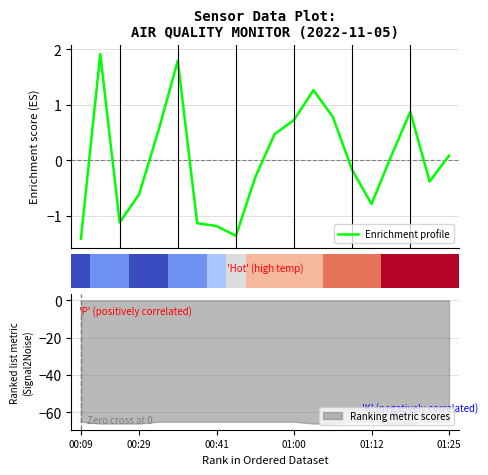

What is the difference between the second highest and second lowest values in the Enrichment profile series?

3.2